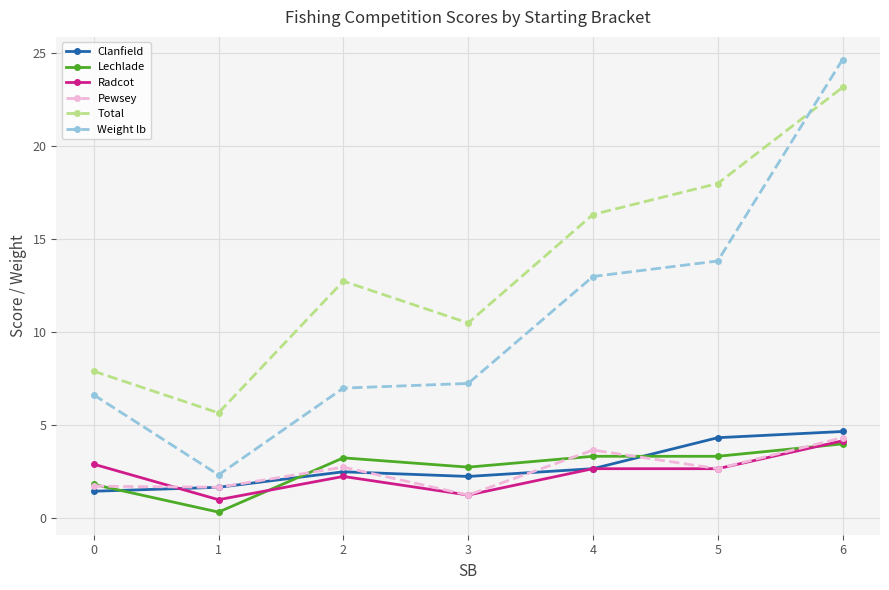

Read the Clanfield value at 2.

2.5